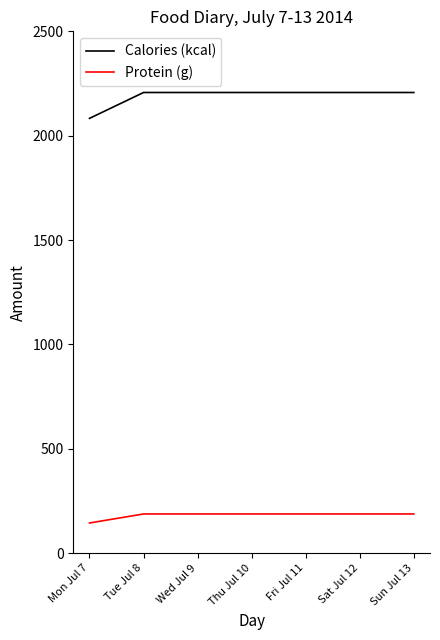

True or false: Protein (g) and Calories (kcal) intersect in this chart.

False